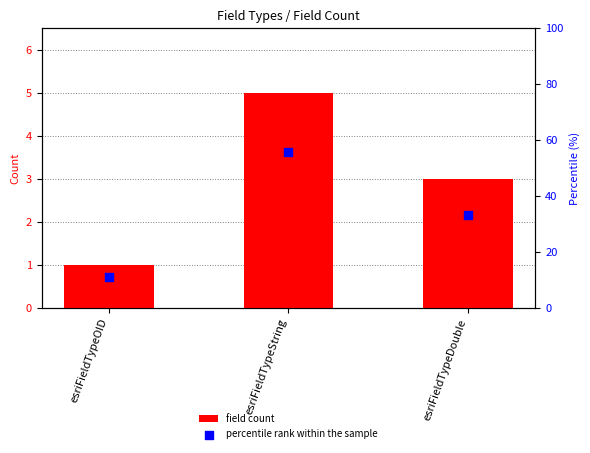

Which series has the largest total across all categories?

percentile rank within the sample